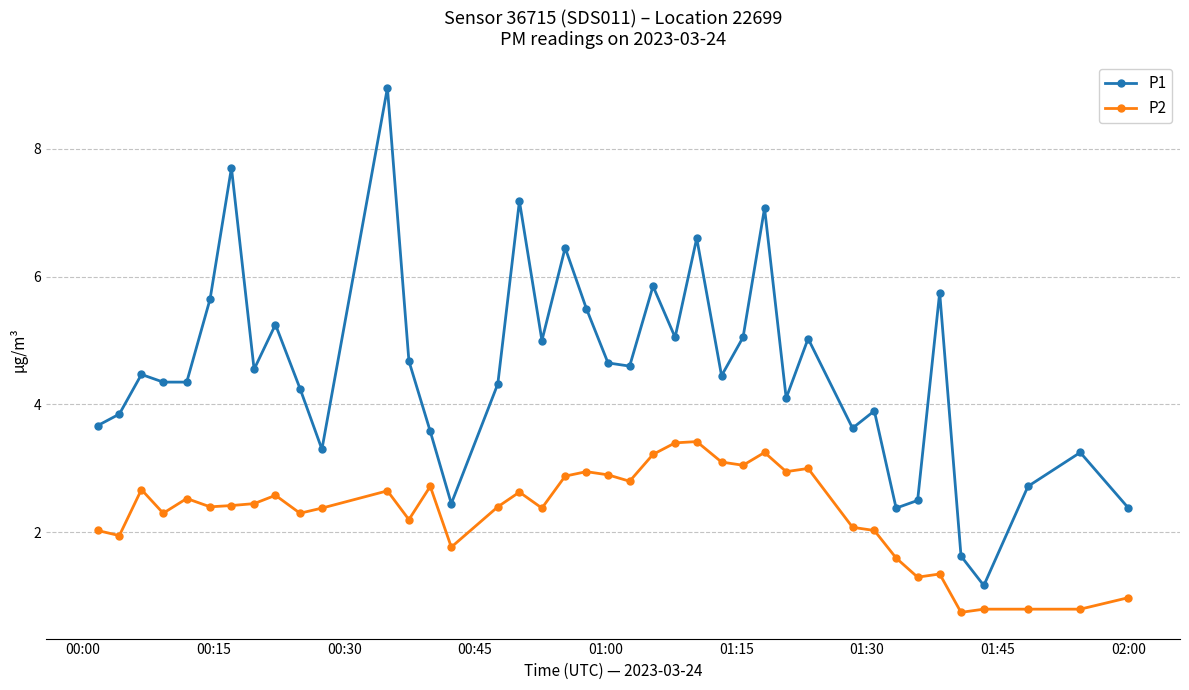

List the series in order of their peak value, lowest first.

P2, P1